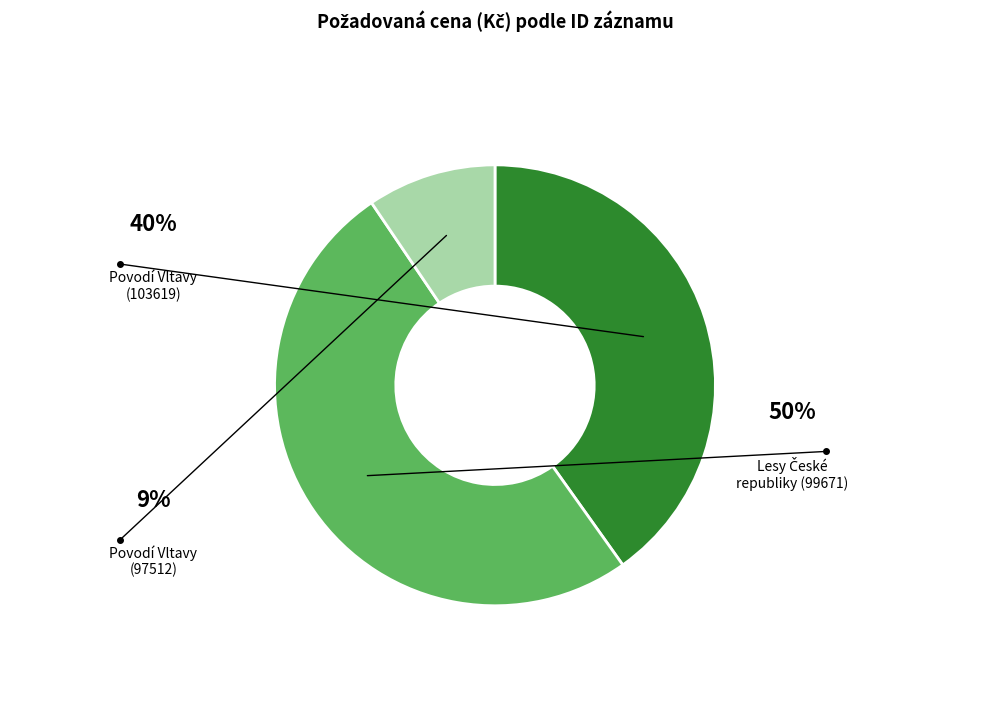

Is there any slice that represents more than half of the pie?

Yes